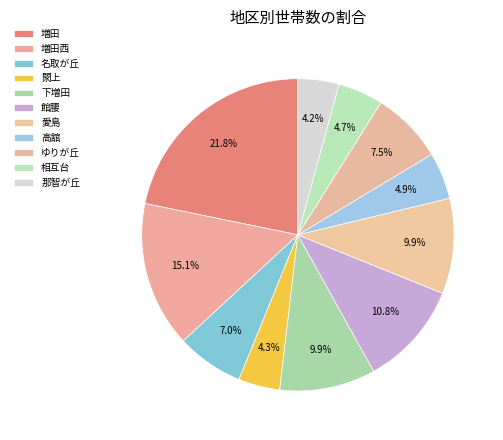

Rank the categories by value from lowest to highest.

那智が丘, 閖上, 相互台, 高舘, 名取が丘, ゆりが丘, 愛島, 下増田, 館腰, 増田西, 増田